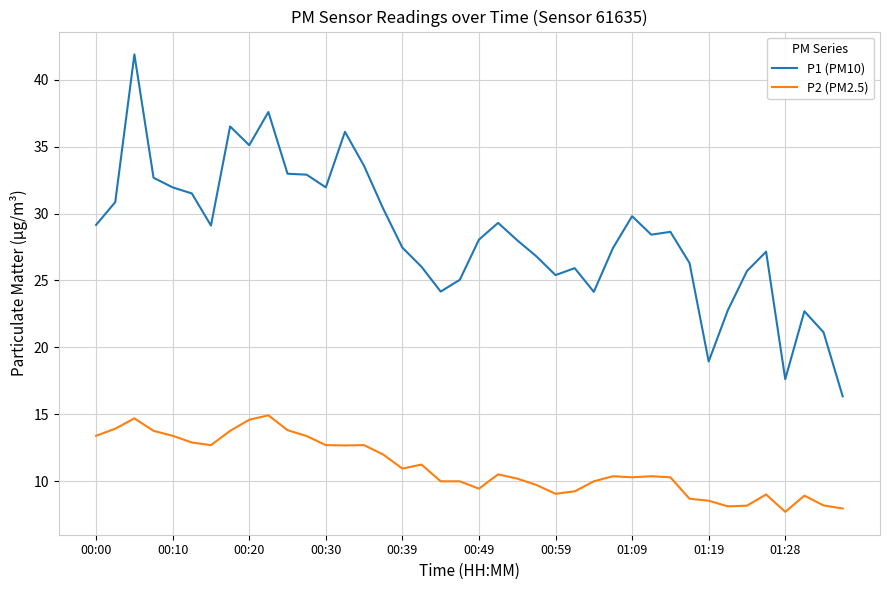

What is the highest value of the P1 (PM10) series?

41.9